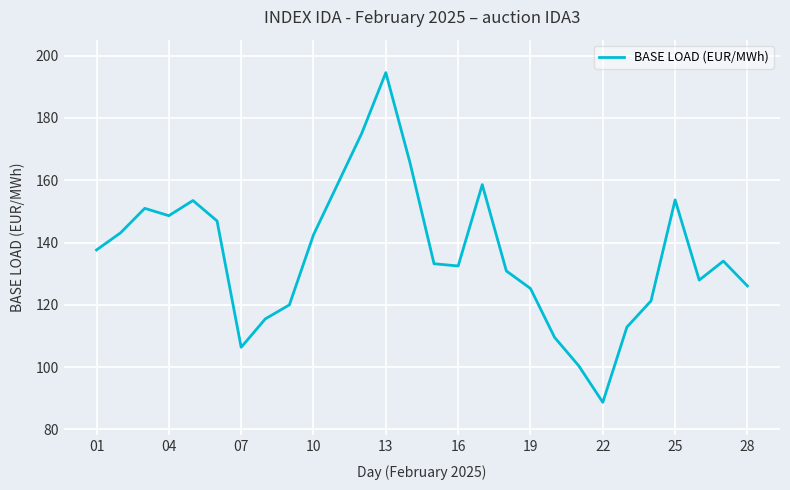

What is the maximum value shown in the chart?

194.6